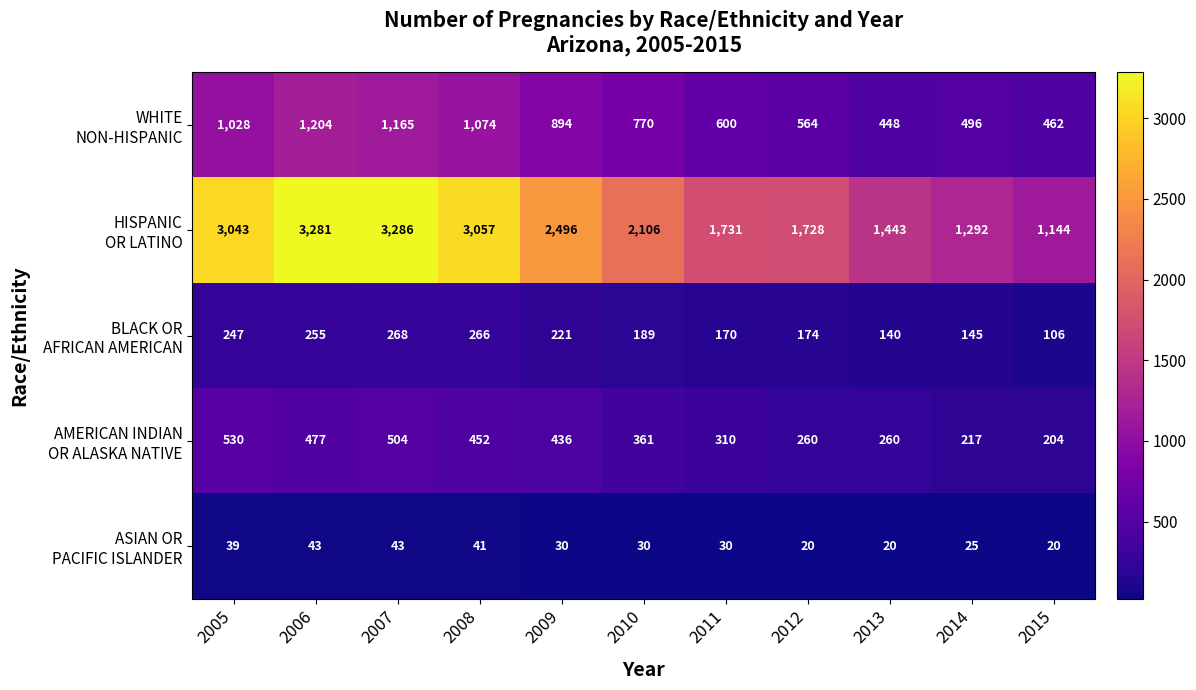

What is the spread (max minus min) of values at 2008?

3016